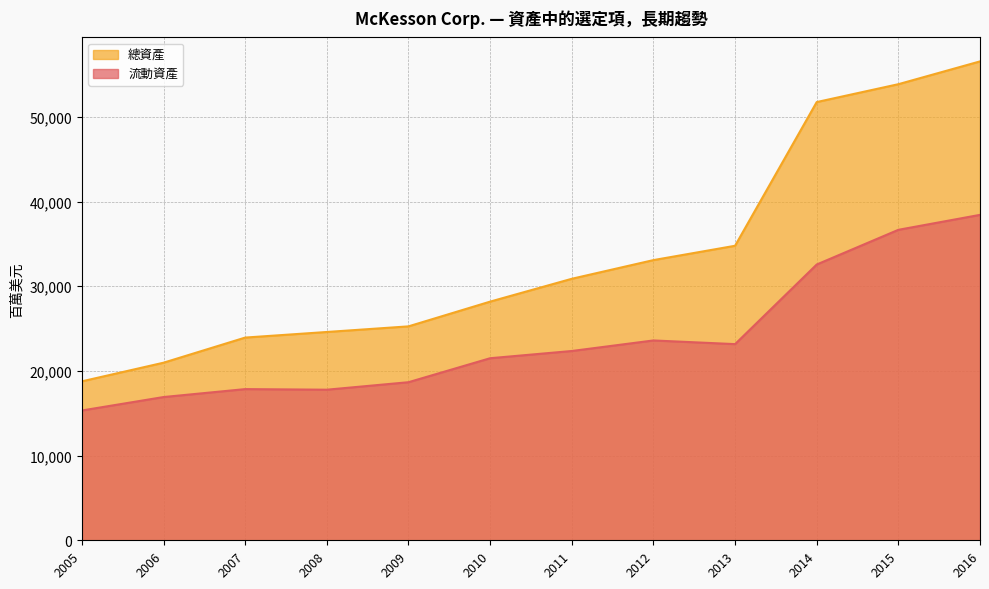

Where is the first local maximum for 流動資產?

2007